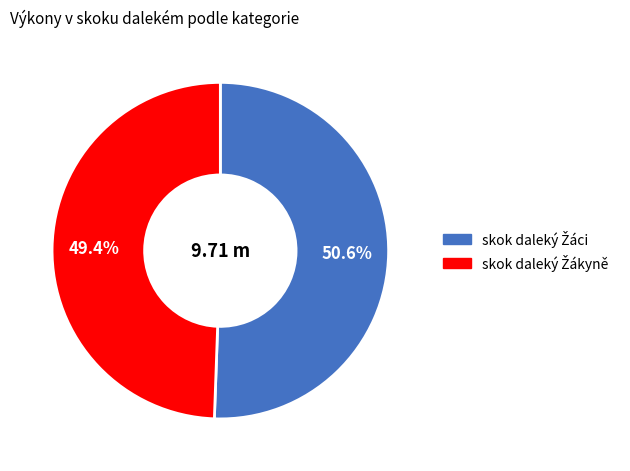

Is there a majority slice in this chart?

Yes